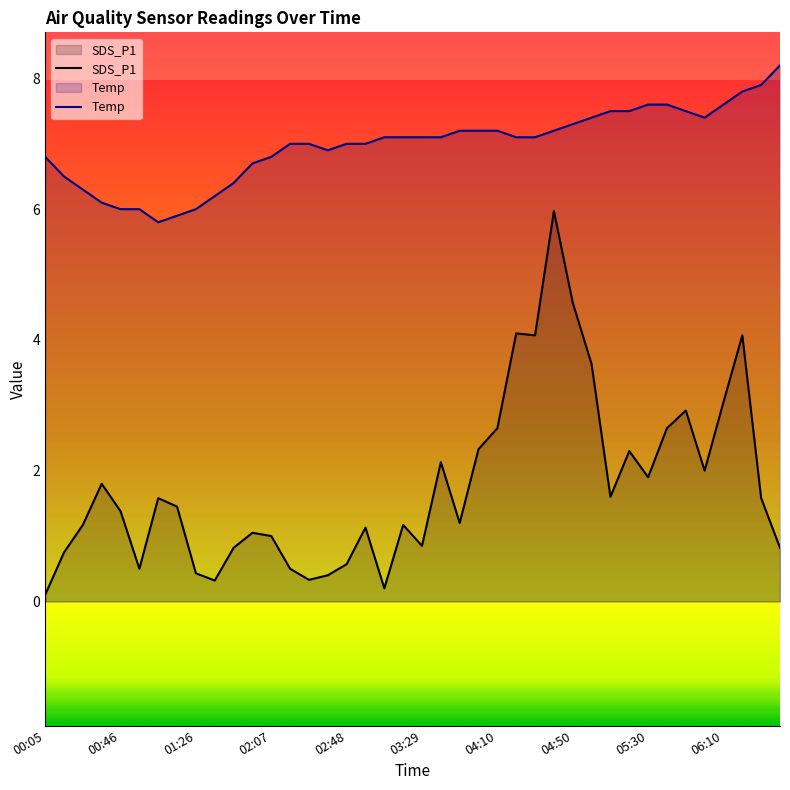

Which series has the largest total across all categories?

Temp